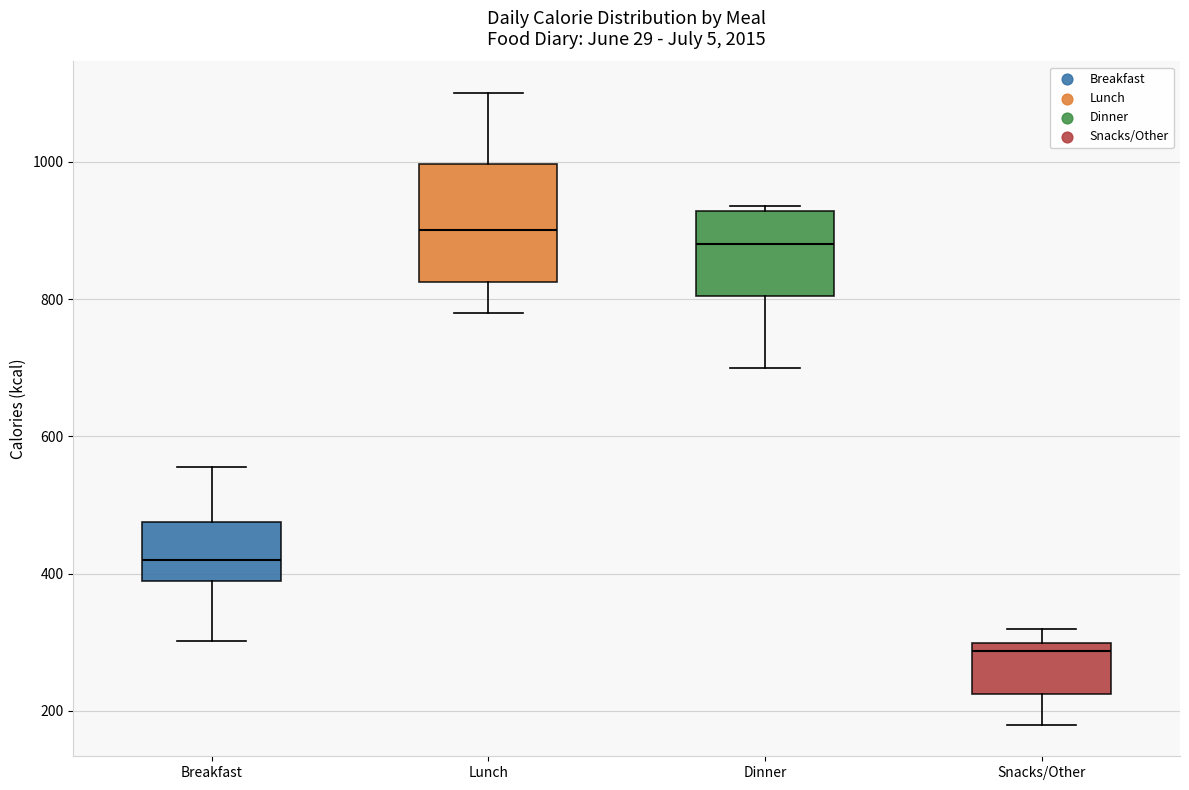

Where does the lower whisker of the box for Dinner end on the y-axis? The values are not printed on the chart, so give them approximately, as read against the axis.

700